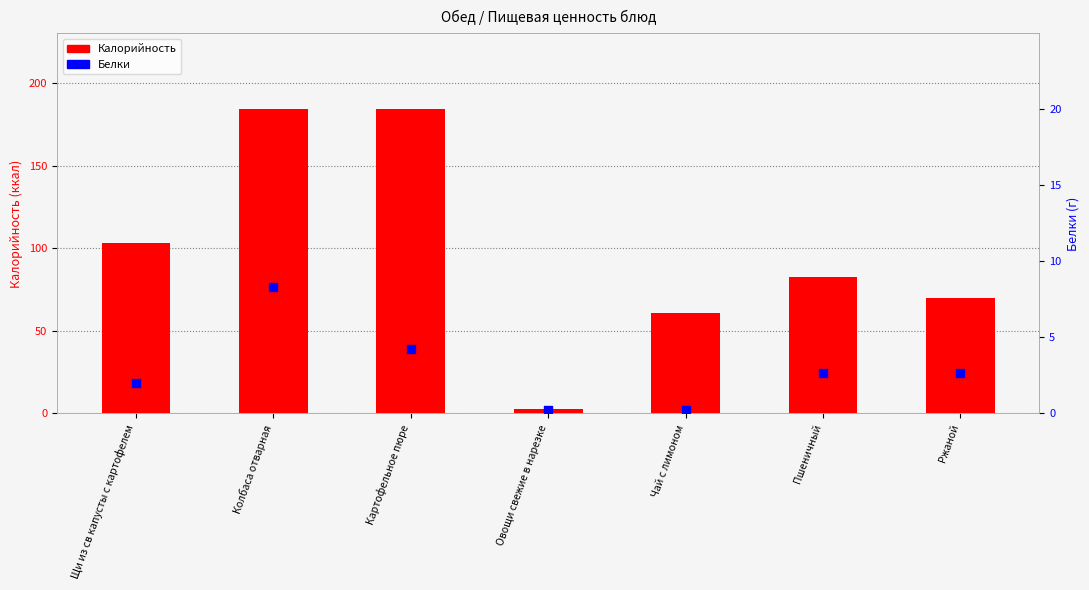

Which series has the largest total across all categories?

Калорийность